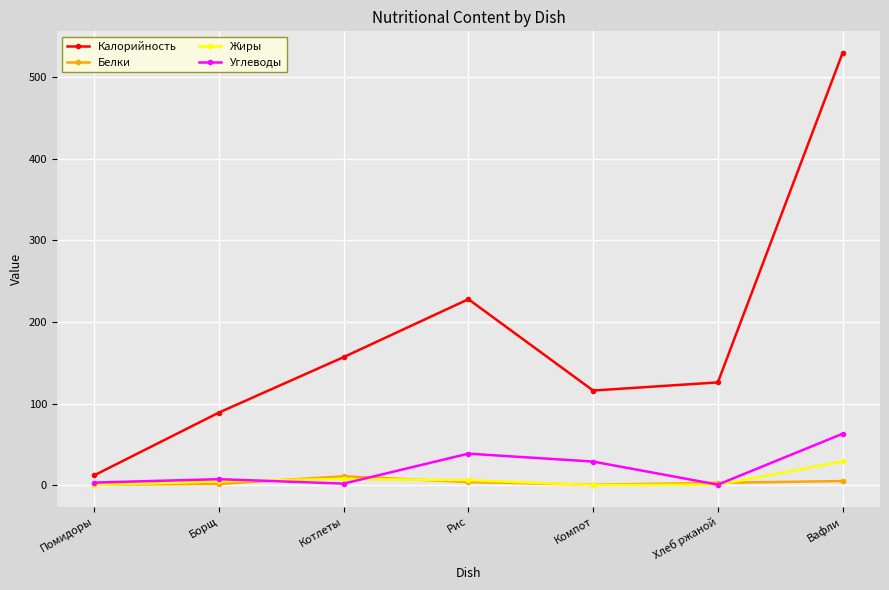

Rank the series at Вафли from lowest to highest value.

Белки, Жиры, Углеводы, Калорийность